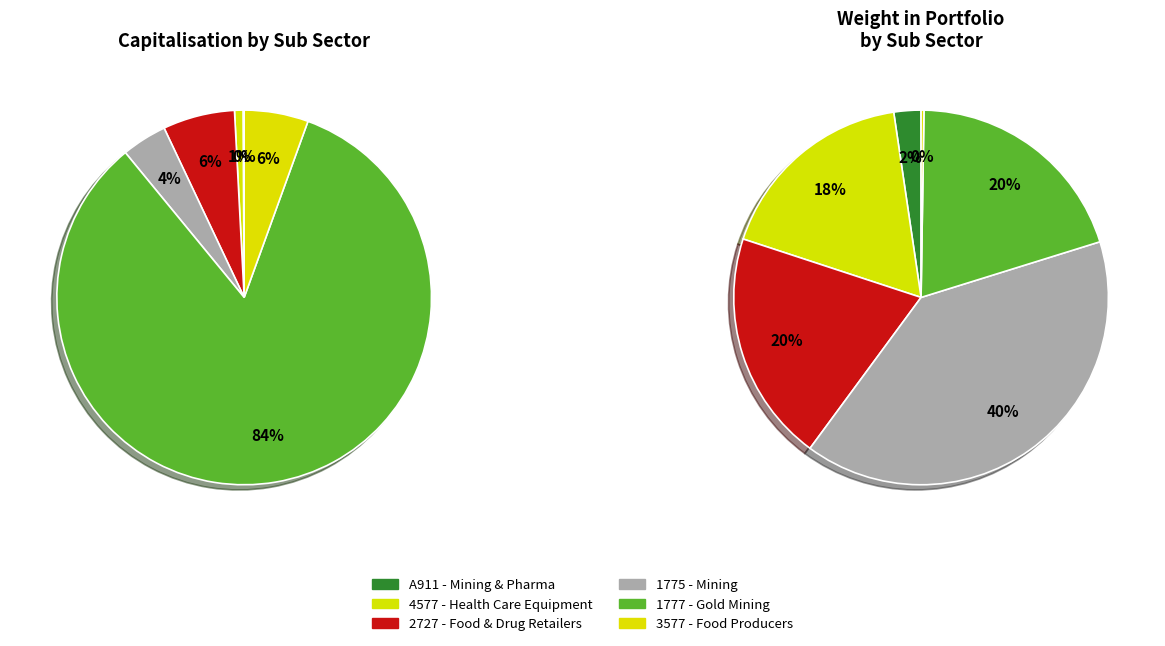

Is the sum of Adcock Ingram Hldgs Opt and Adcock Ingram Hldgs Ltd greater than half?

No